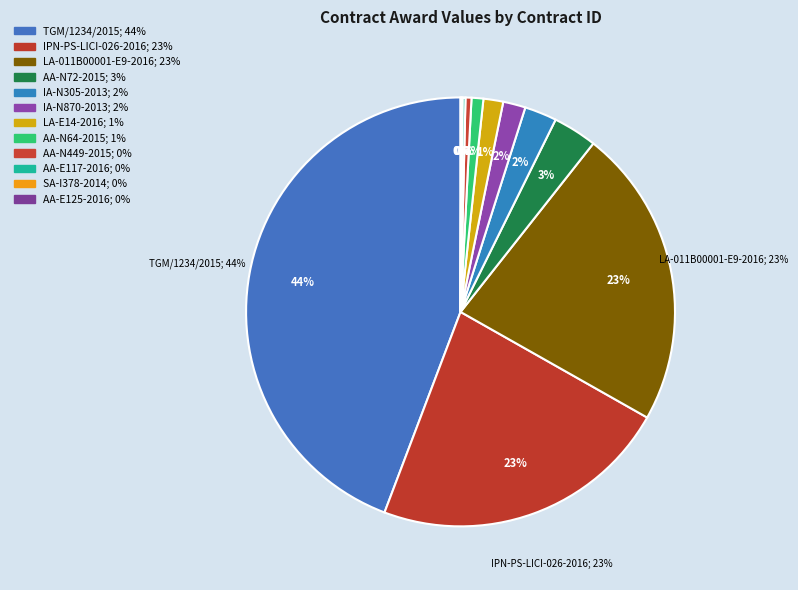

To the nearest percent, what is the average slice percentage?

8%